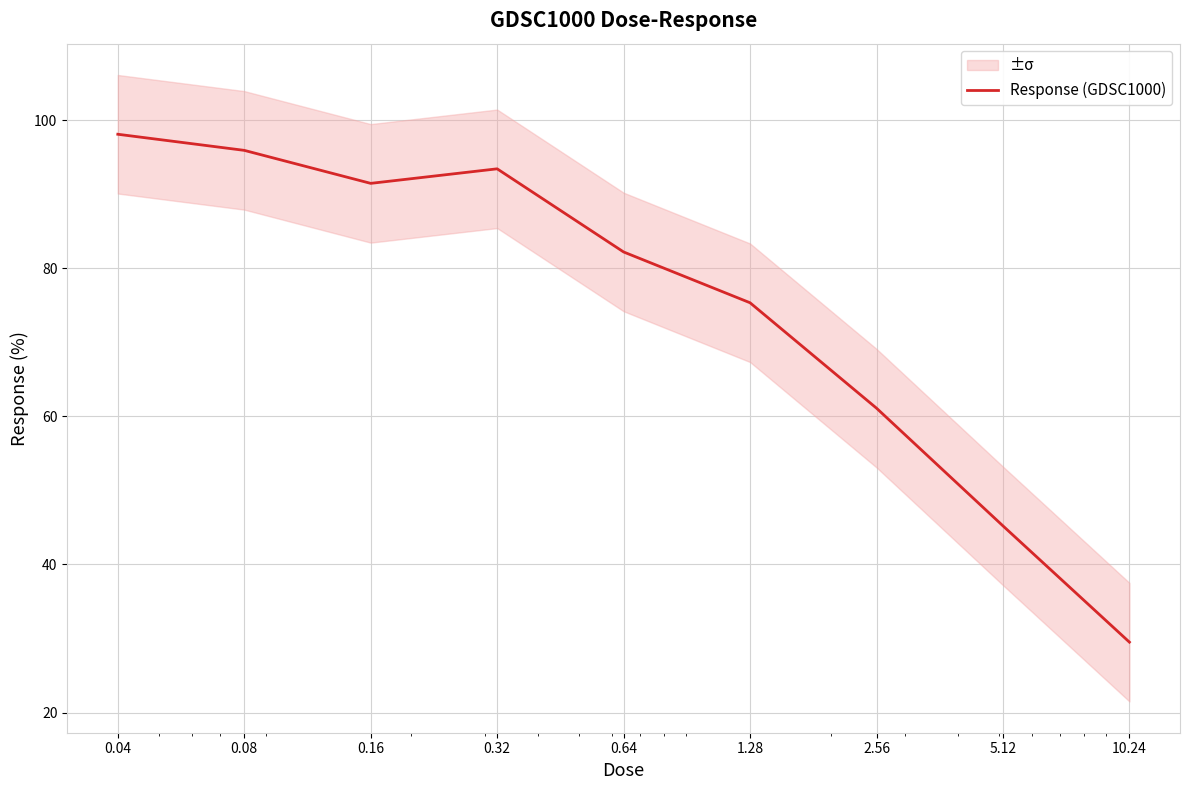

How many values exceed 82?

5